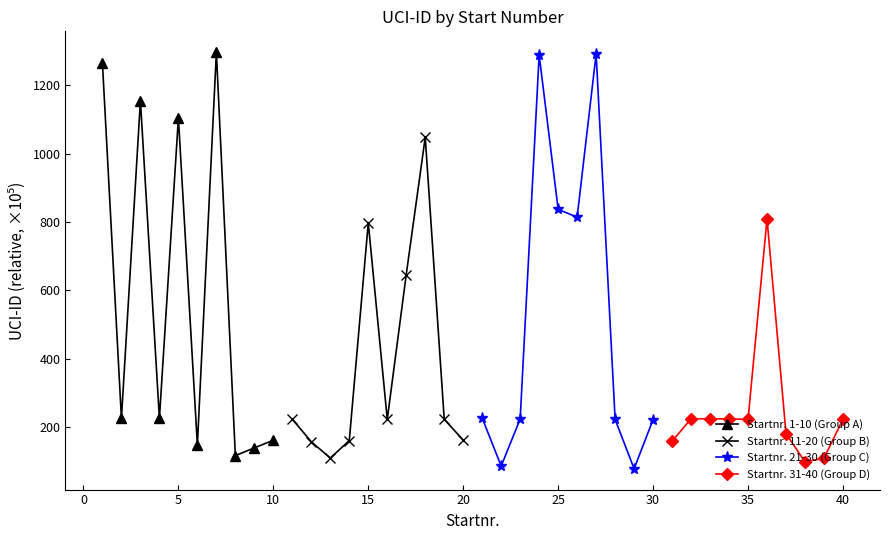

What is the highest value of the Startnr. 11-20 (Group B) series?

1047.9